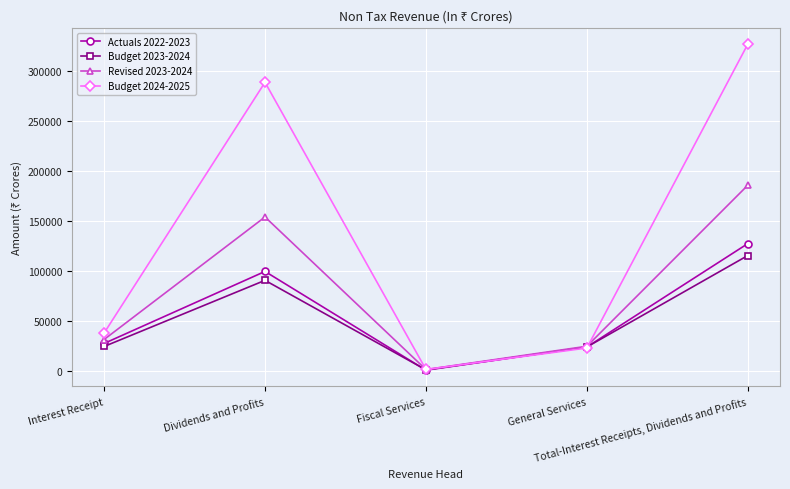

What is the value of the Budget 2023-2024 point at the 2nd from the left?

91000.0